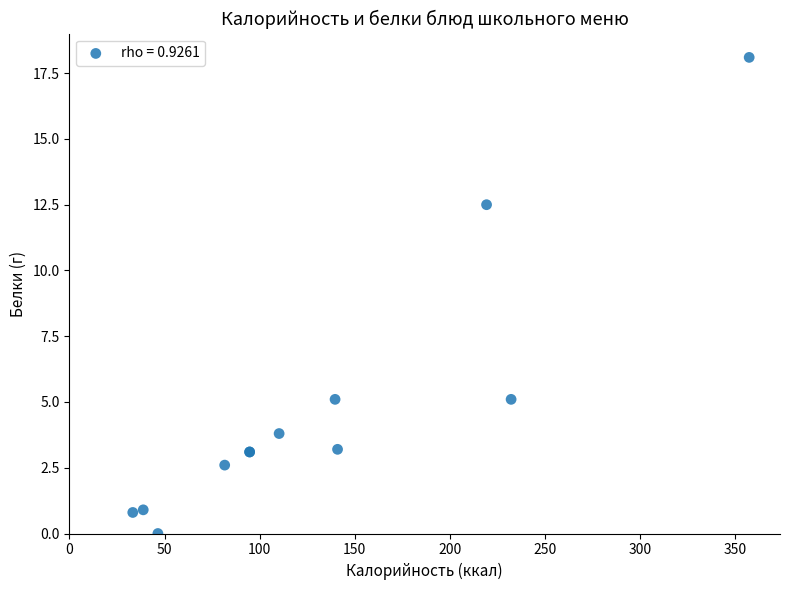

What Y value in the scatter plot is closest to 9?

12.5